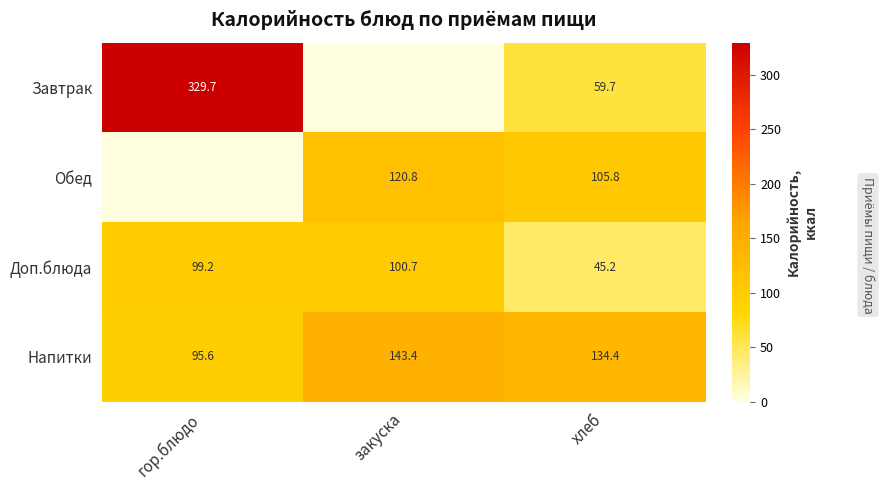

What is the sum of all Доп.блюда values?

245.1